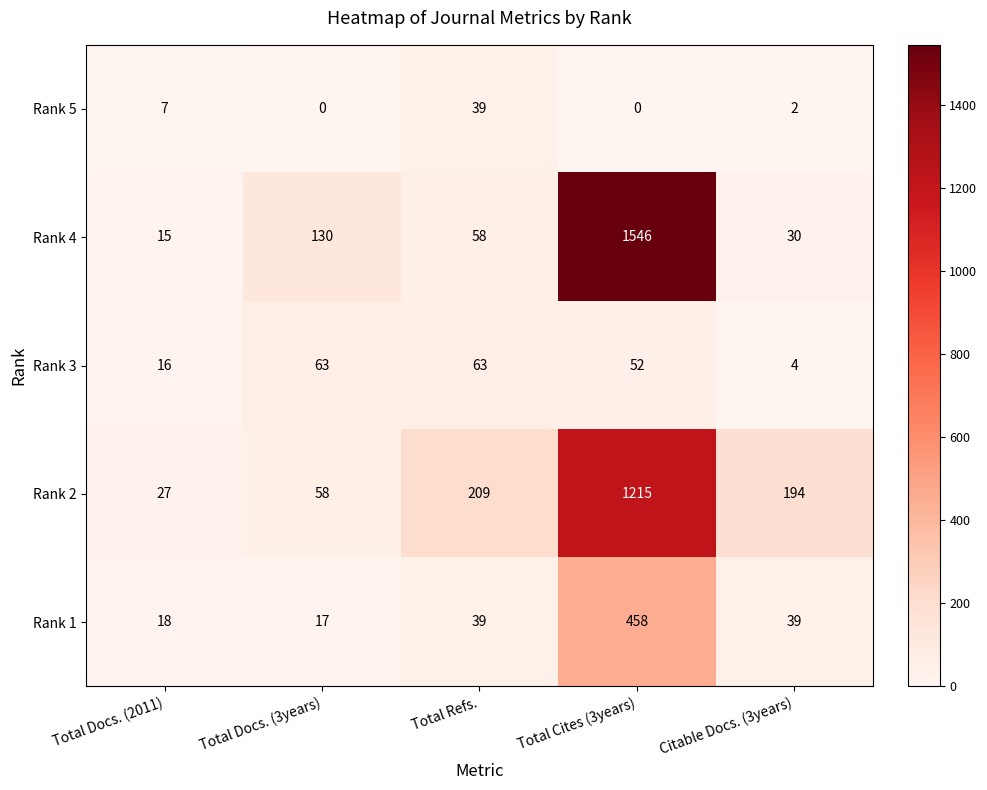

Count the number of categories in the chart.

5